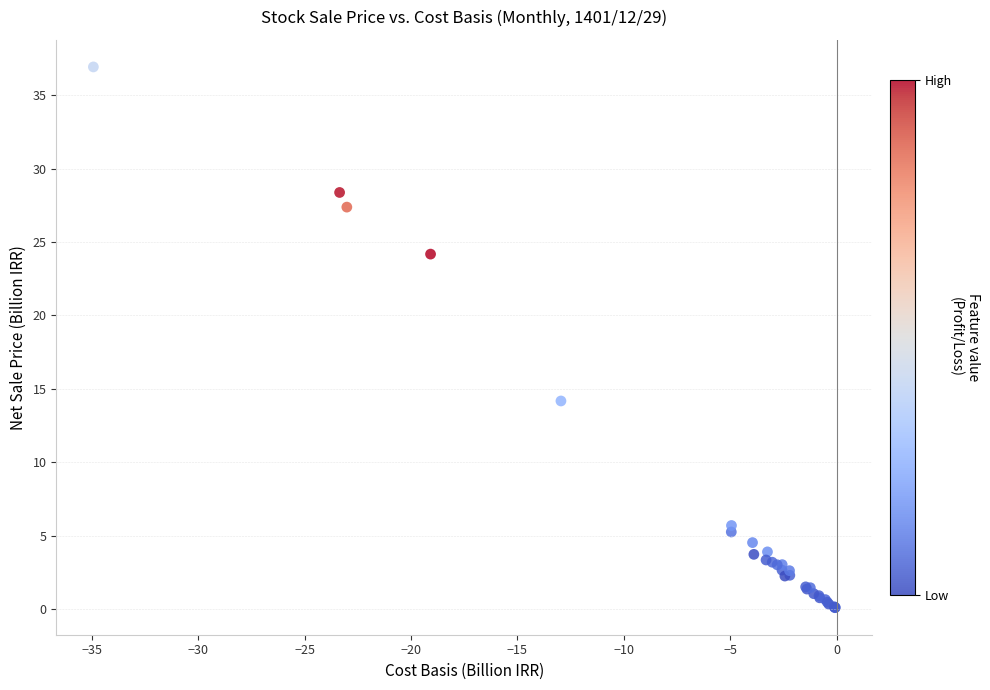

What Y value in the scatter plot is closest to 18?

14.2